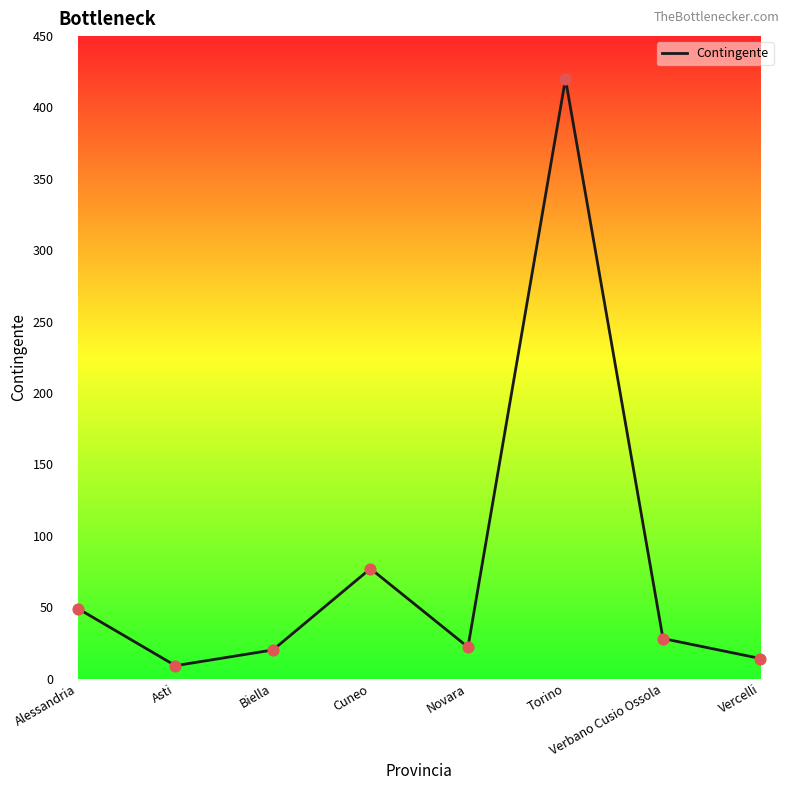

What is the change in value from Asti to Biella?

+11